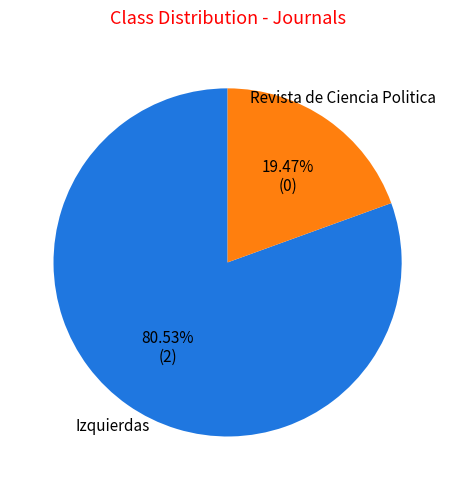

Is there a majority slice in this chart?

Yes